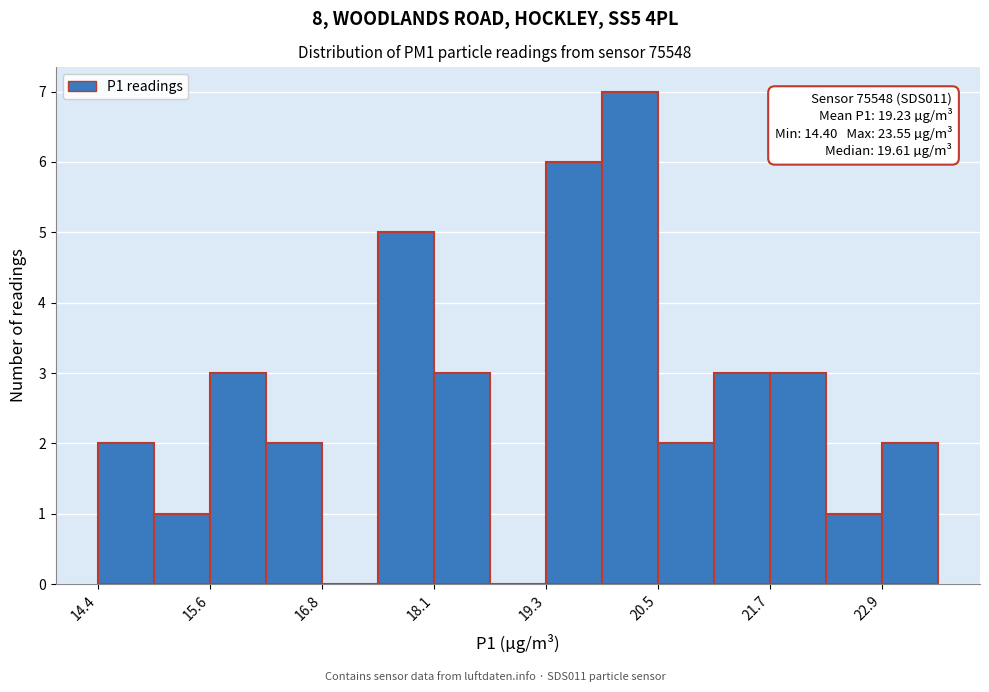

Read against the x-axis, roughly where is the centre of the tallest bar?

20.2